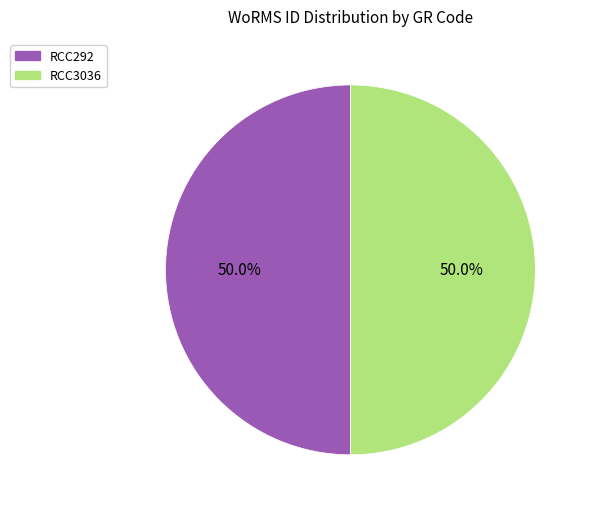

To the nearest percent, what is the average slice percentage?

50%